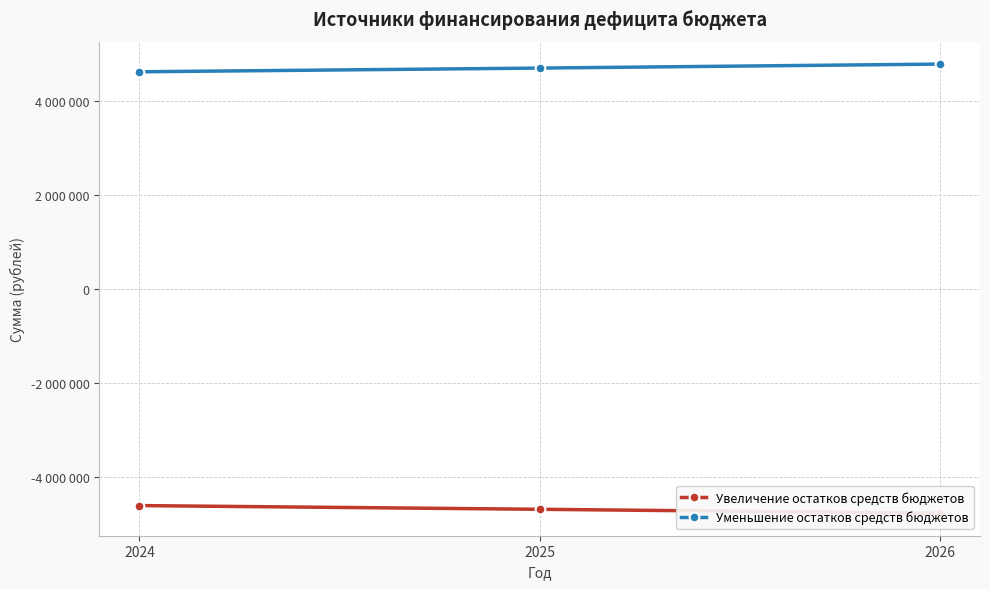

What is the value of the Уменьшение остатков средств бюджетов point at the 3rd from the left?

4774935